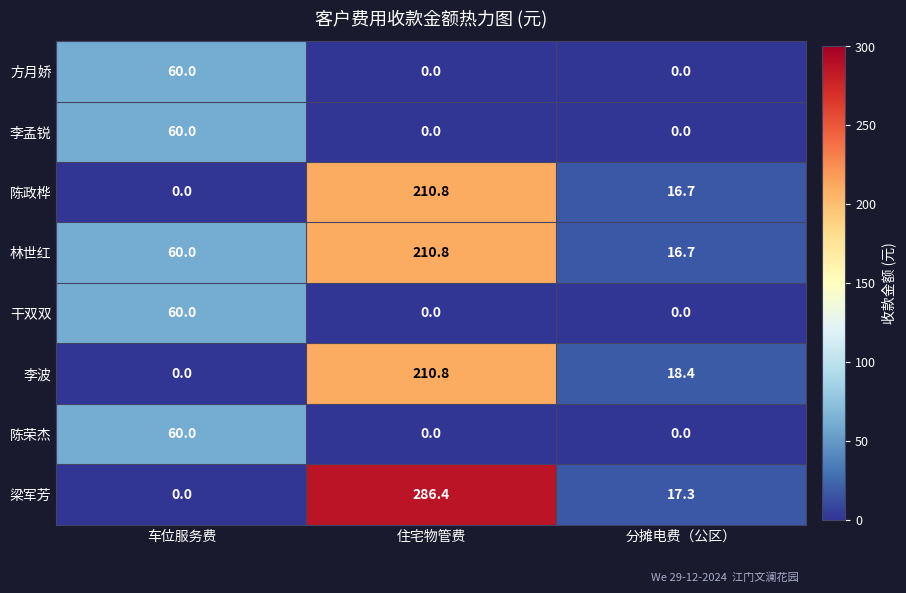

What value does the 陈政桦 series have at 分摊电费（公区）?

16.7